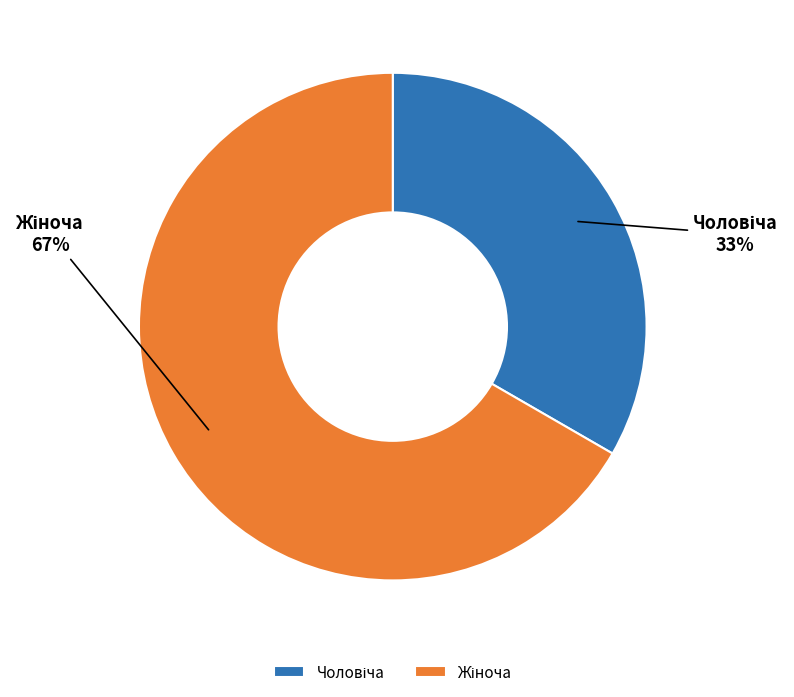

Is there any slice that represents more than half of the pie?

Yes